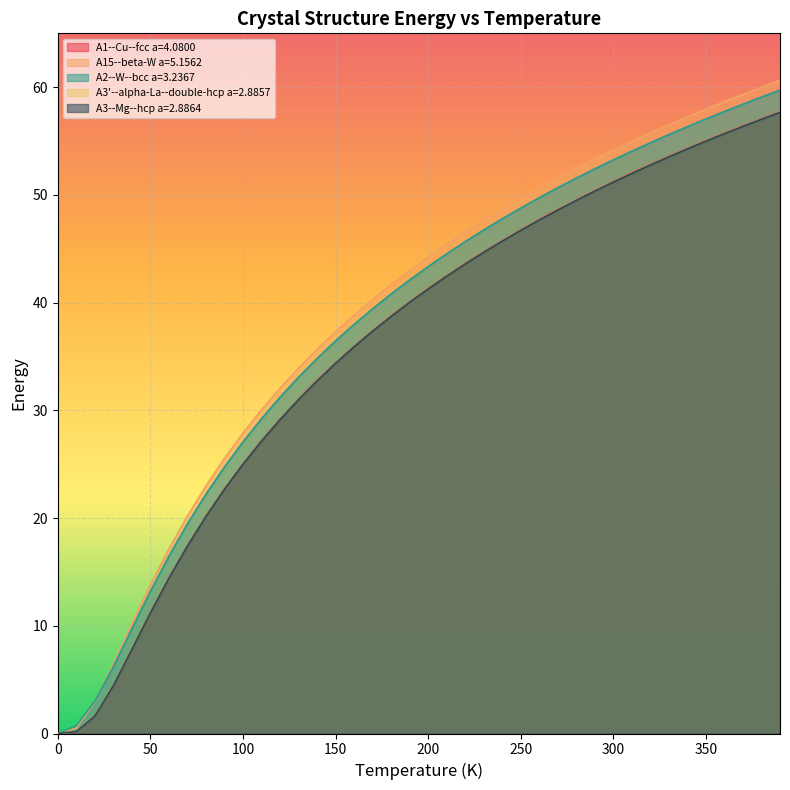

What is the difference between the highest and lowest values at 280.0?

3.0